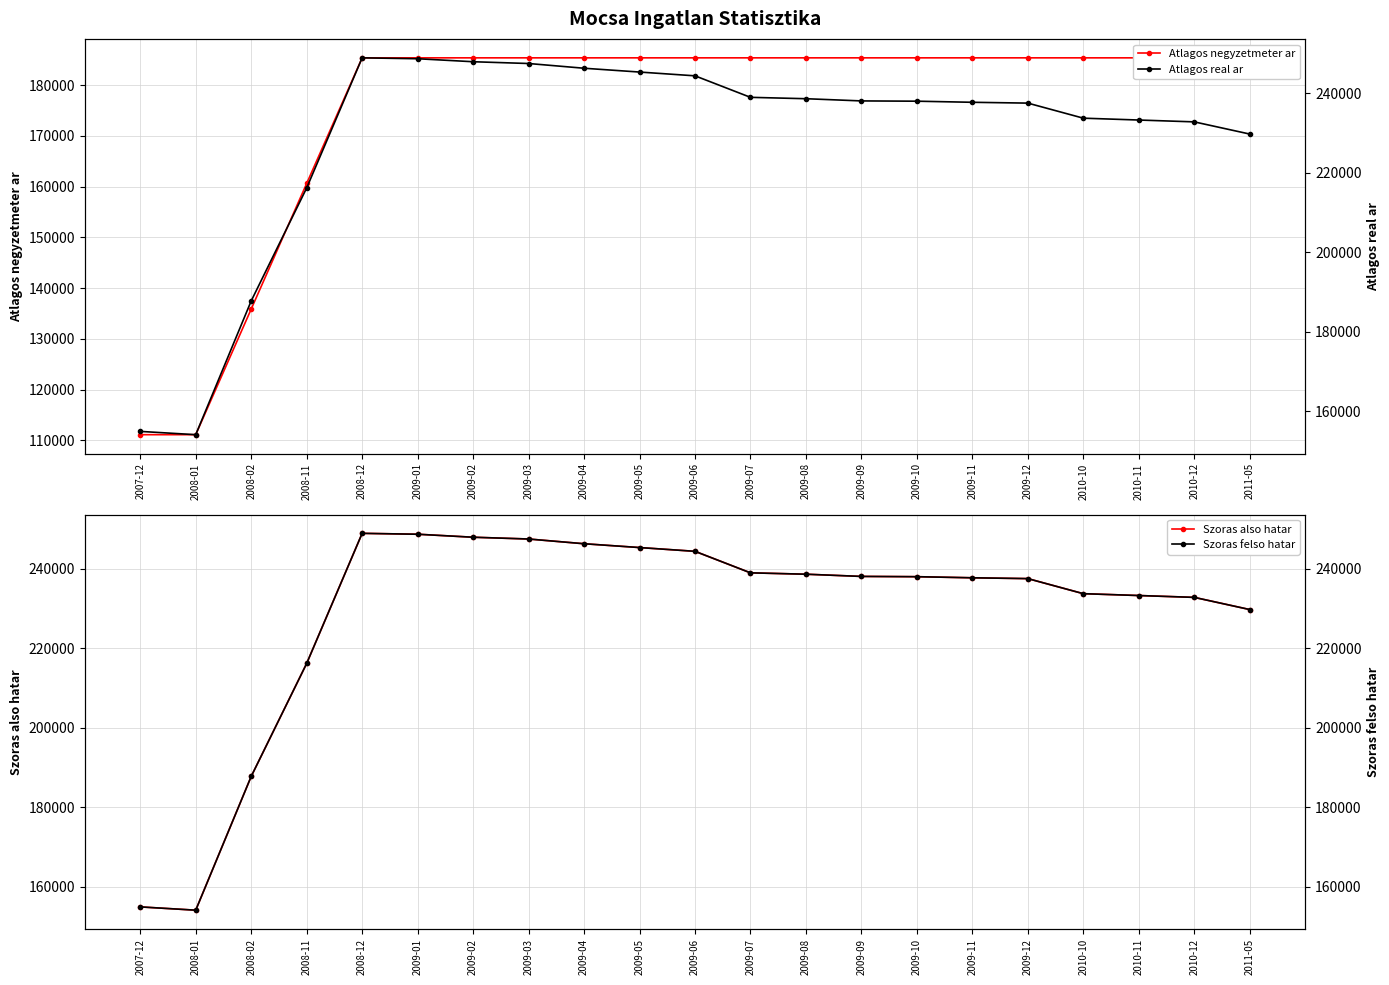

What is the value of the Atlagos negyzetmeter ar point at the 20th from the left?

185400